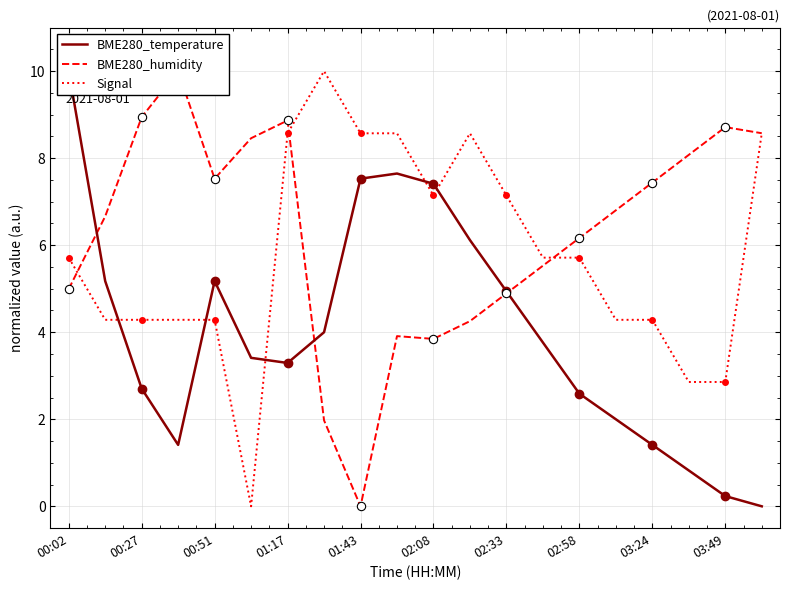

Count the number of categories in the chart.

20